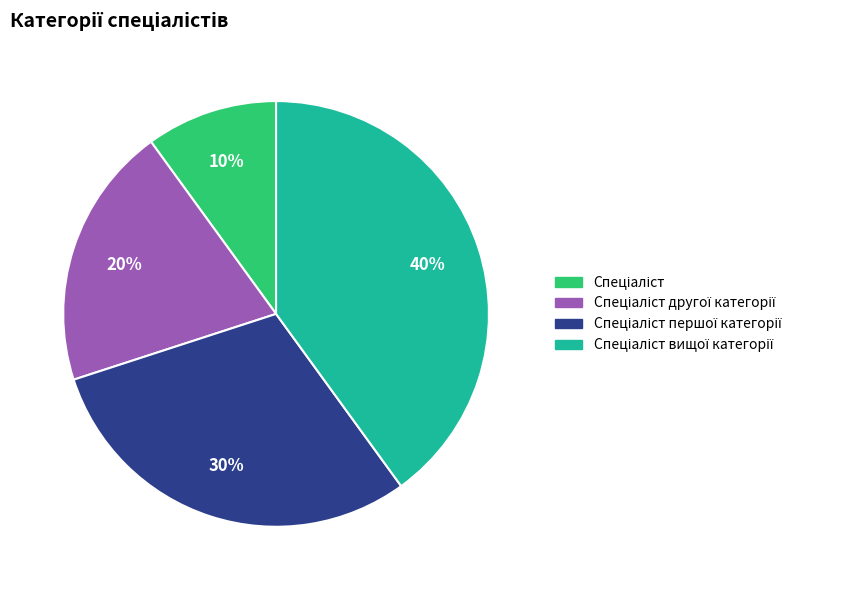

To the nearest percent, what is the difference between the largest and smallest slice percentages?

30%